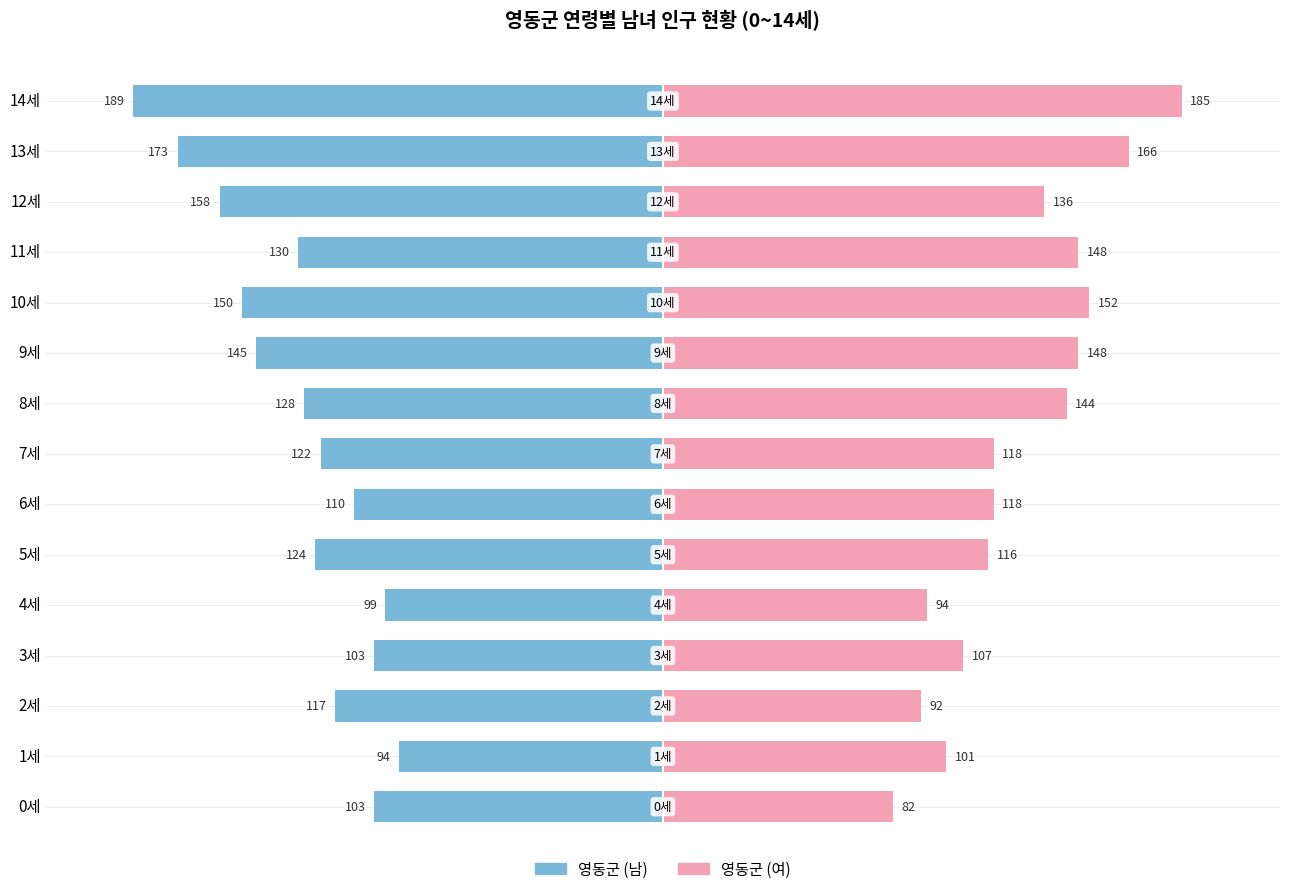

How many data points in 영동군 (남) are less than 124?

7